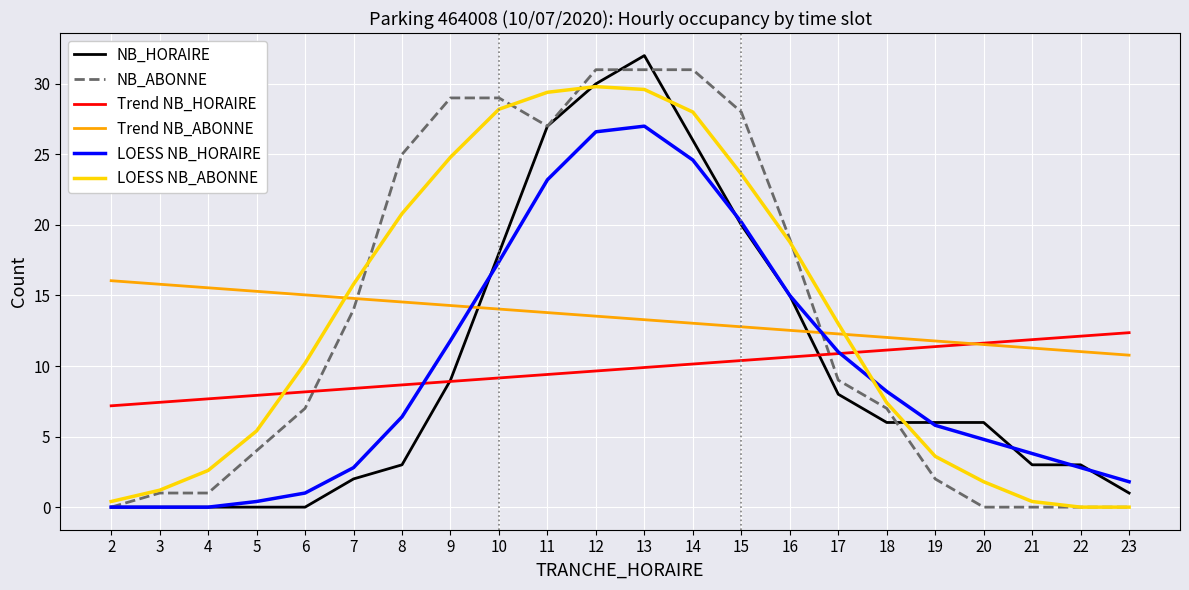

What is the total value across all series at 9?

97.8